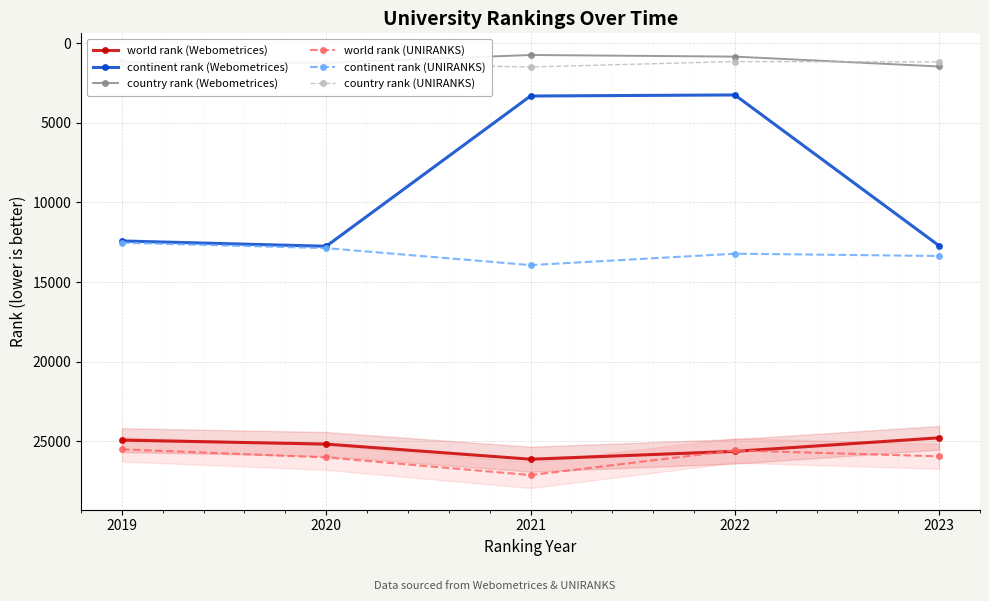

What are all the series names shown in the legend?

world rank (Webometrices), continent rank (Webometrices), country rank (Webometrices), world rank (UNIRANKS), continent rank (UNIRANKS), country rank (UNIRANKS)